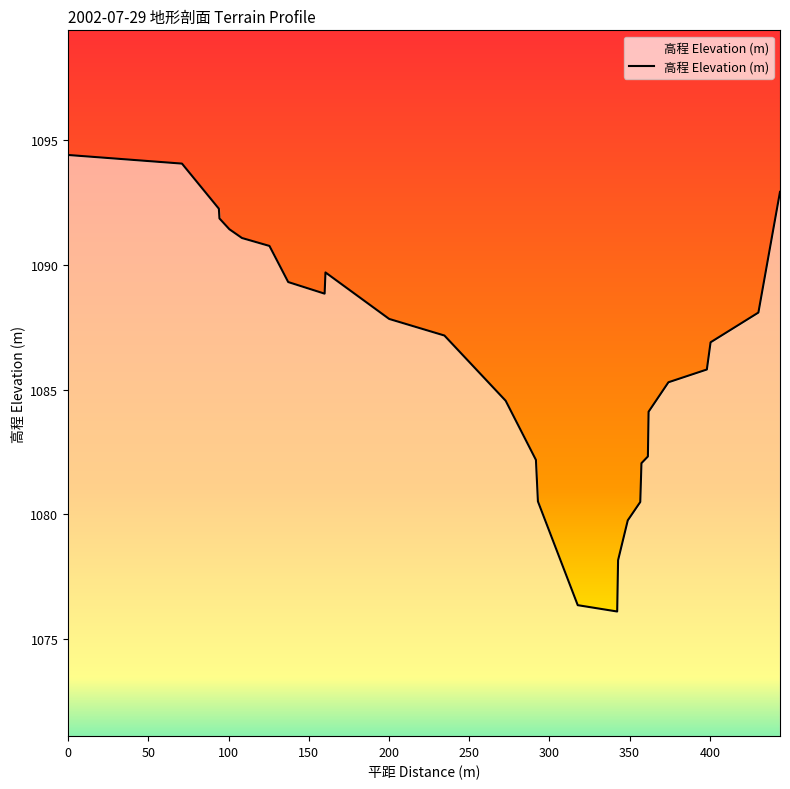

What is the maximum value shown in the chart?

1094.4